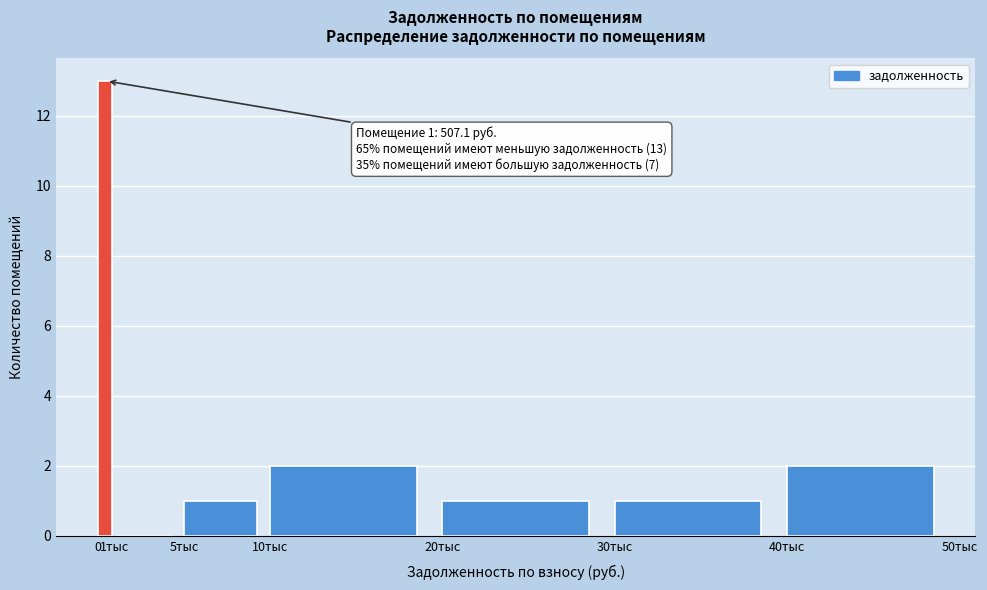

Reading left to right, what are all the values shown in this chart?

0=13	1тыс=0	5тыс=1	10тыс=2	20тыс=1	30тыс=1	40тыс=2